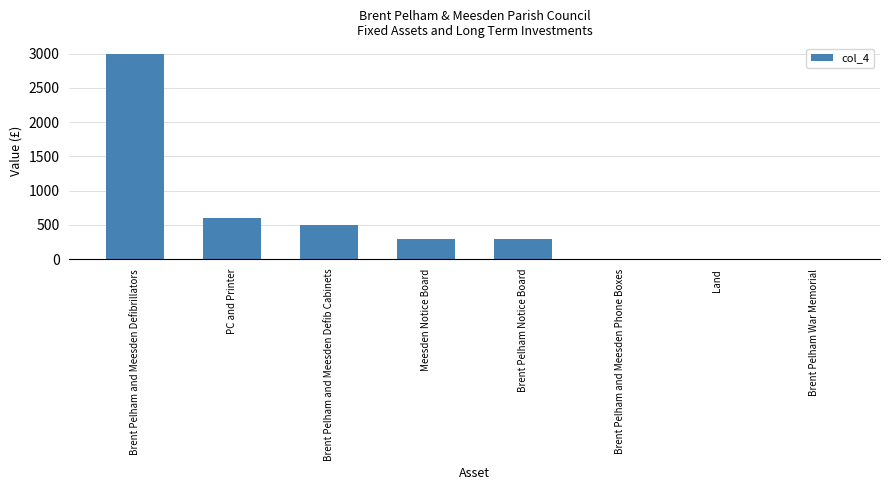

Where is the data nearest to the value 1500?

PC and Printer